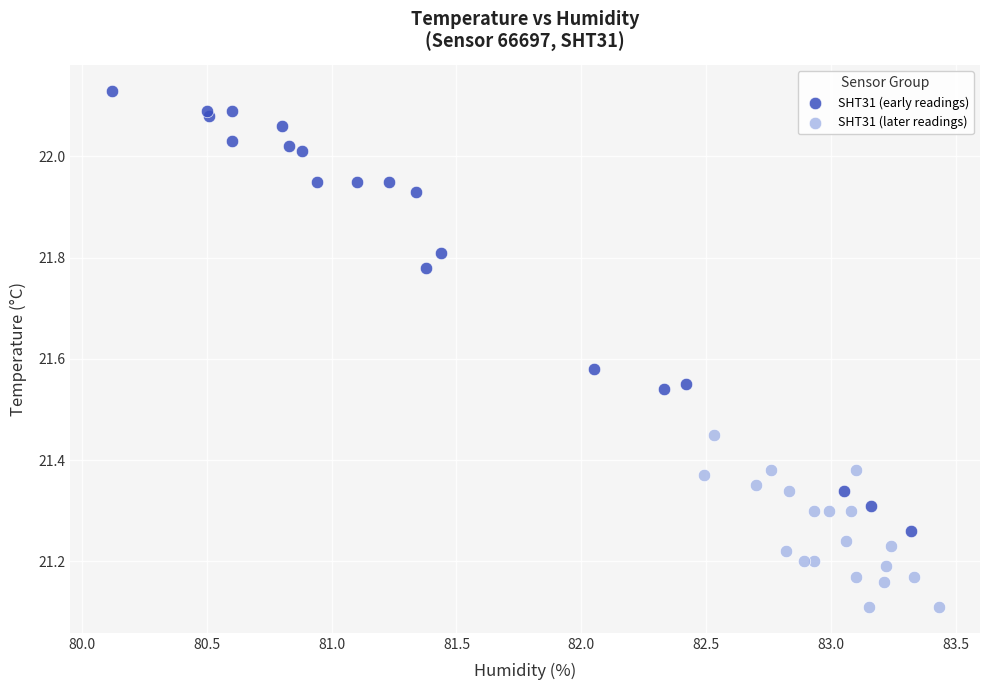

What are all the series names shown in the legend?

SHT31 (early readings), SHT31 (later readings)